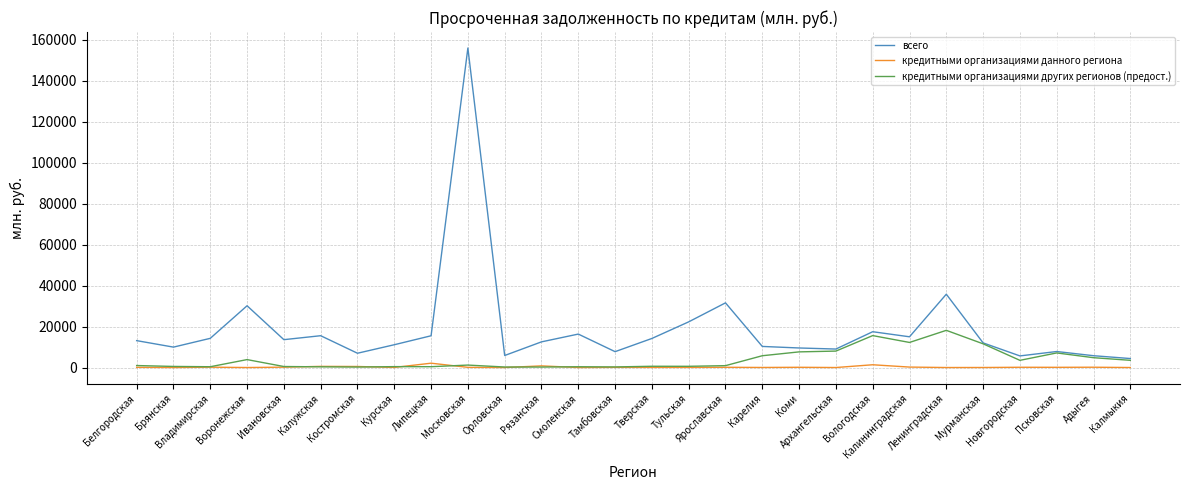

Between Брянская and Ивановская, which series saw the biggest shift?

всего